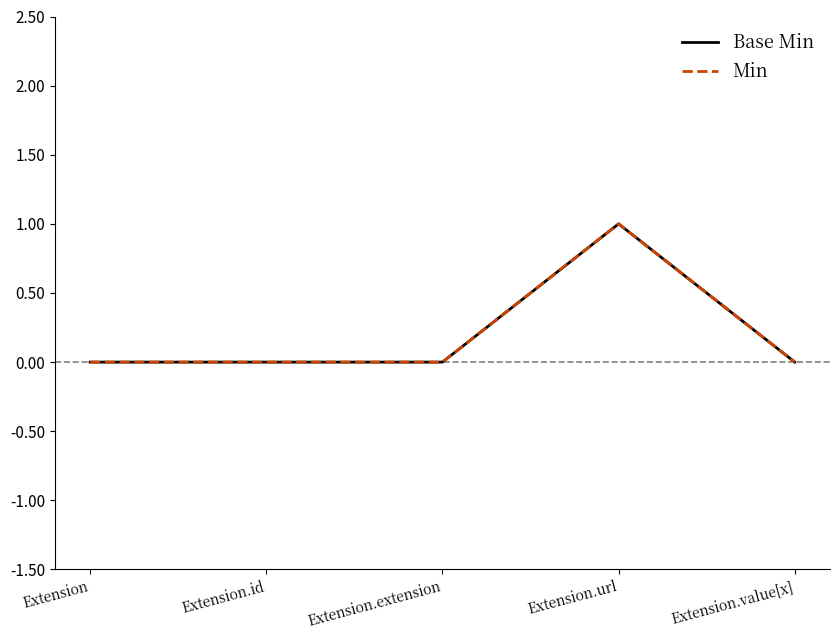

Where is the first local maximum for Base Min?

Extension.url